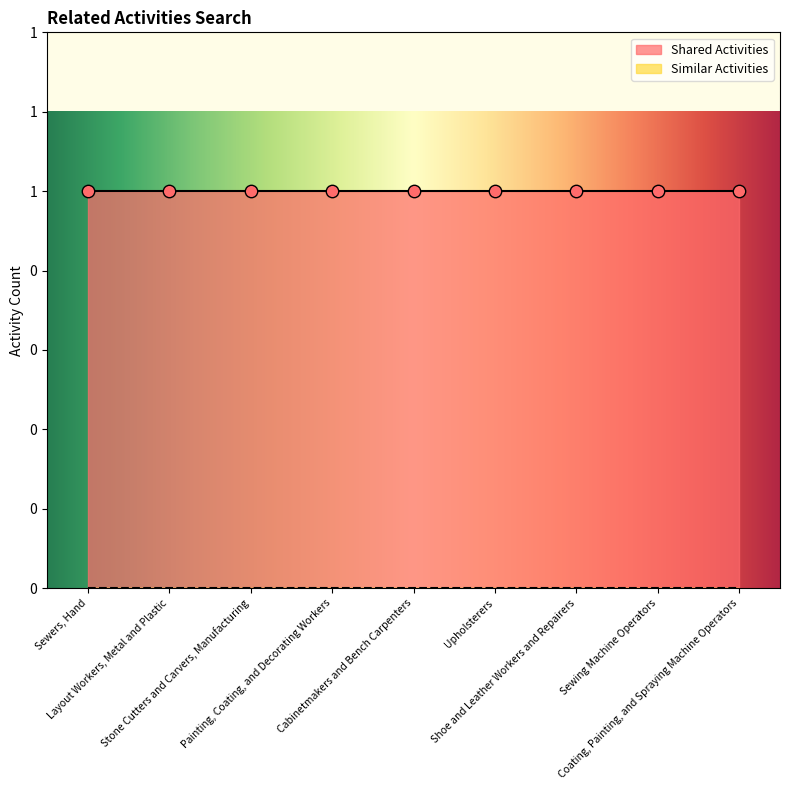

At how many categories does at least one series exceed 0?

9